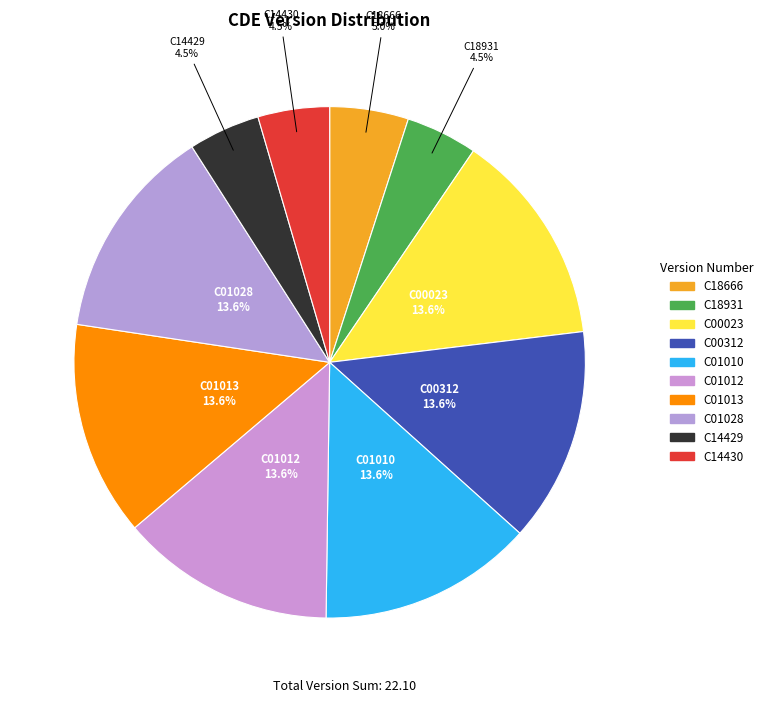

What percentage is the C01012 slice, to the nearest percent?

14%